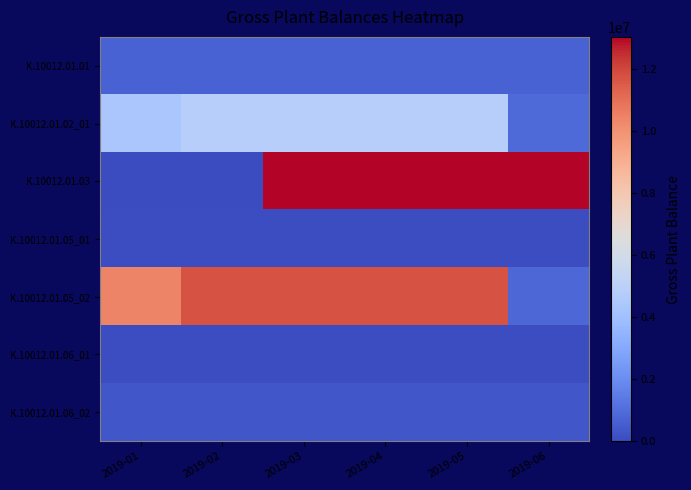

Between 2019-03 and 2019-05, which series saw the biggest shift?

K.10012.01.01